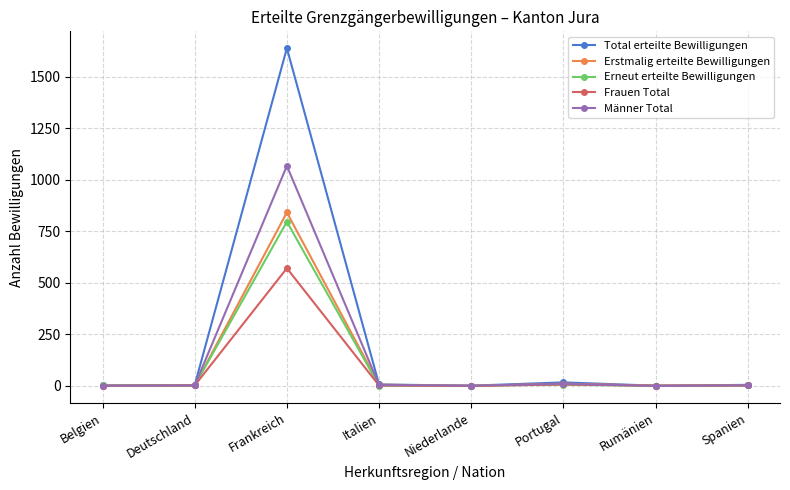

What is the difference between the maximum and minimum values in the Frauen Total series?

571